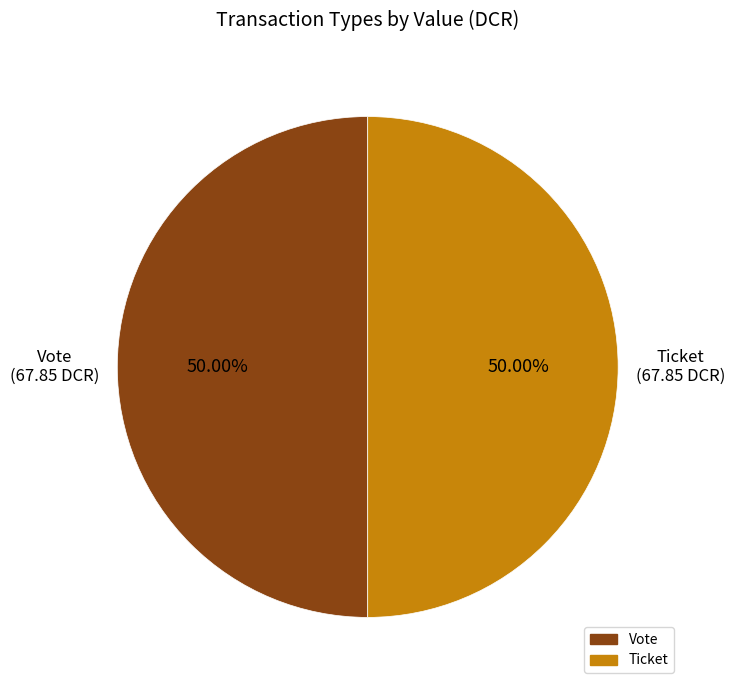

Do Ticket and Vote together represent more than half of the pie?

Yes